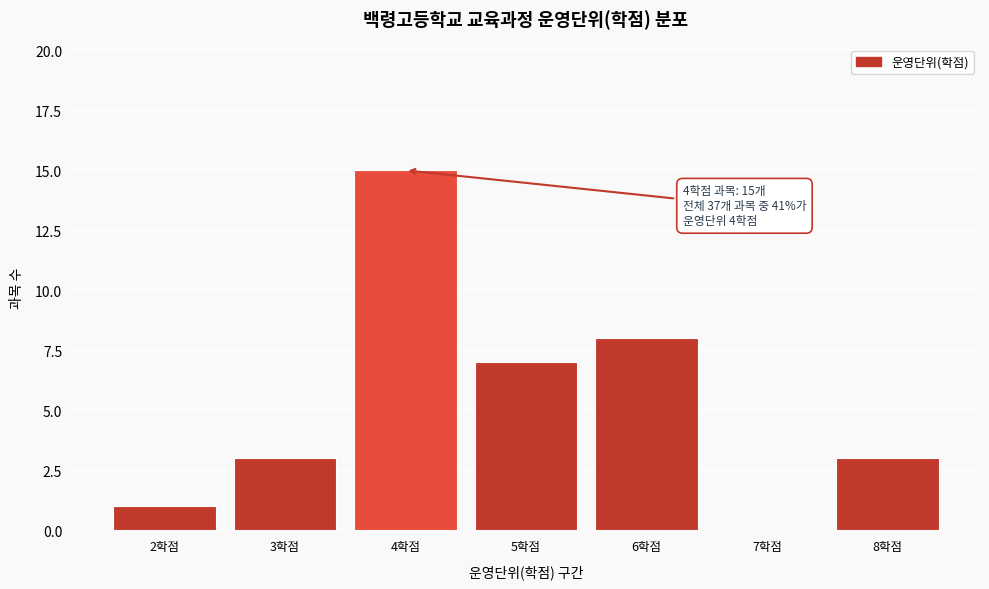

Reading right to left, list all the values displayed in this chart.

8학점=3	7학점=0	6학점=8	5학점=7	4학점=15	3학점=3	2학점=1